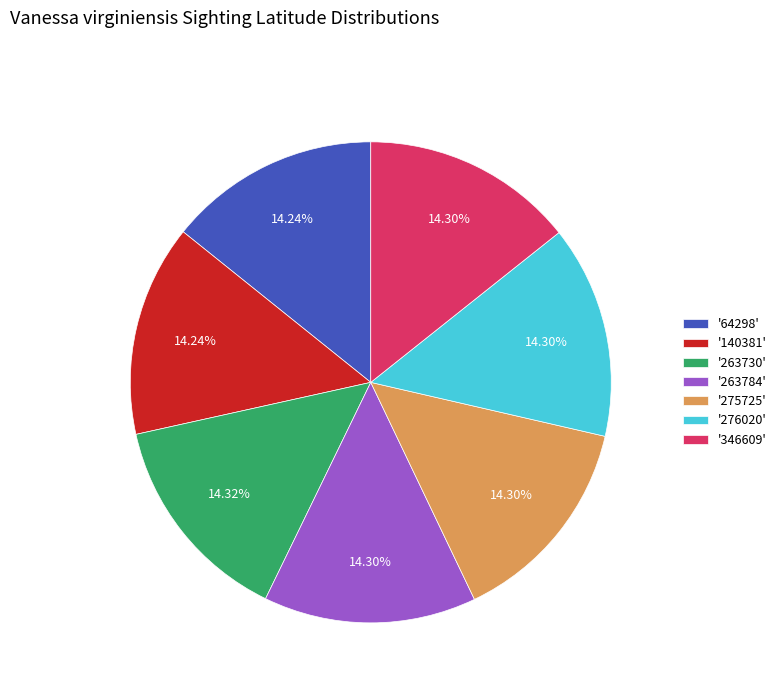

Combined, do '263784' and '64298' account for over 50%?

No